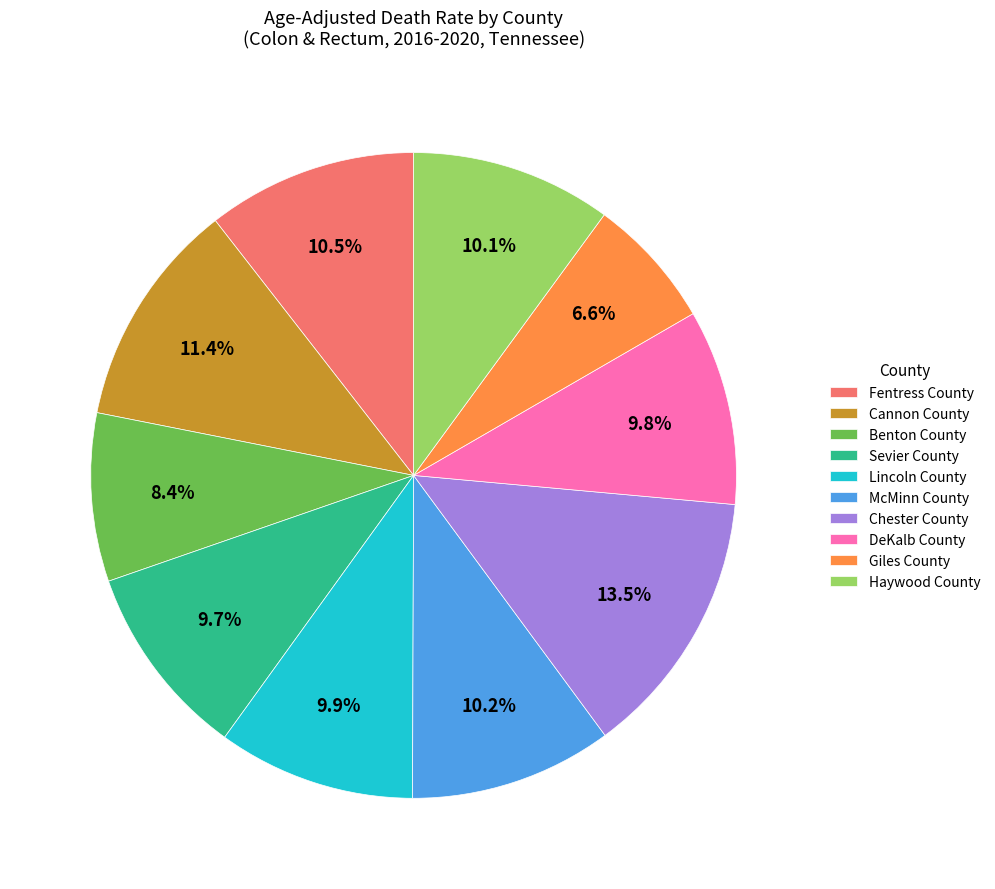

Combined, what portion of the pie is Giles County and Fentress County?

17.1%